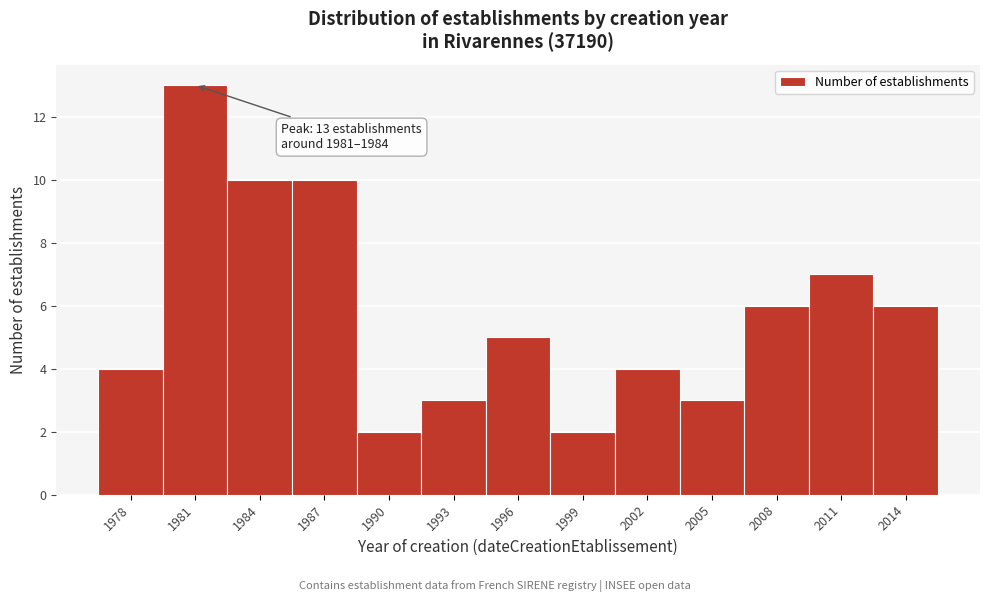

Reading left to right, list all the values displayed in this chart.

1978=4	1981=13	1984=10	1987=10	1990=2	1993=3	1996=5	1999=2	2002=4	2005=3	2008=6	2011=7	2014=6